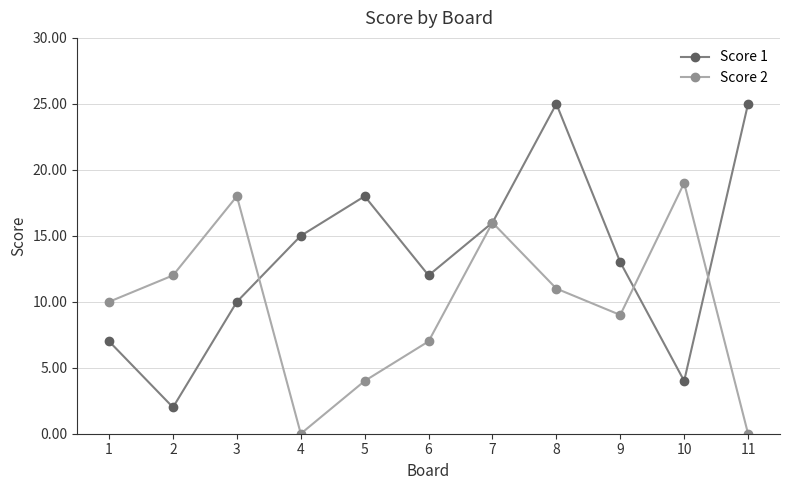

Which series has the largest range (max minus min)?

Score 1